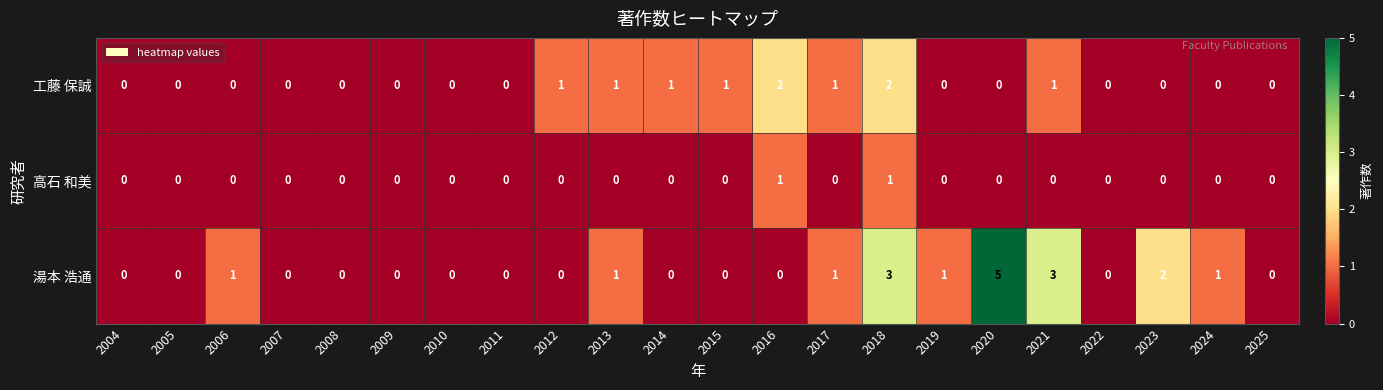

How many values in the 湯本 浩通 series exceed 0?

9